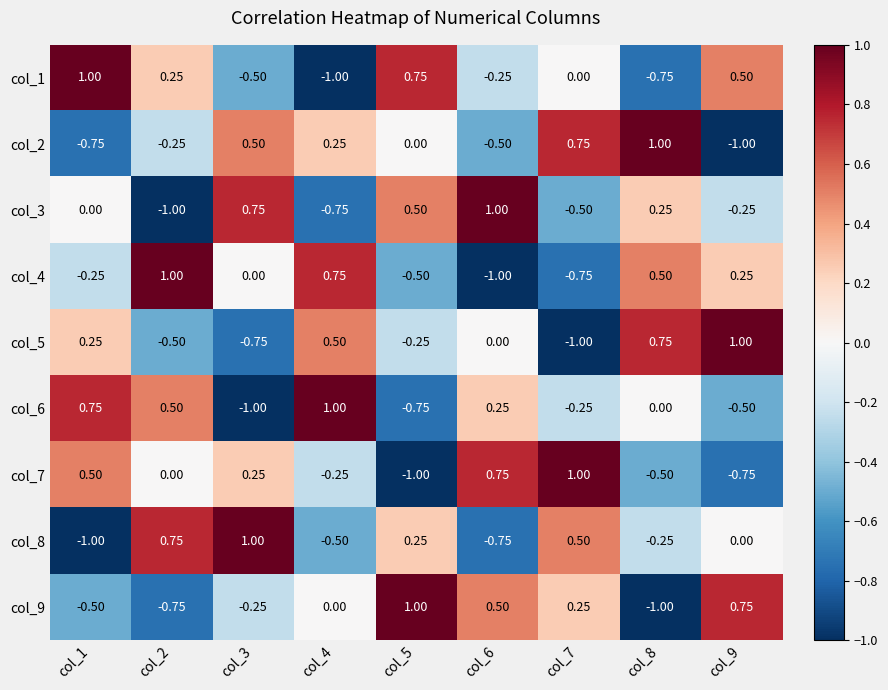

Is the value of col_9 at col_3 greater than the value of col_6 at col_1?

No